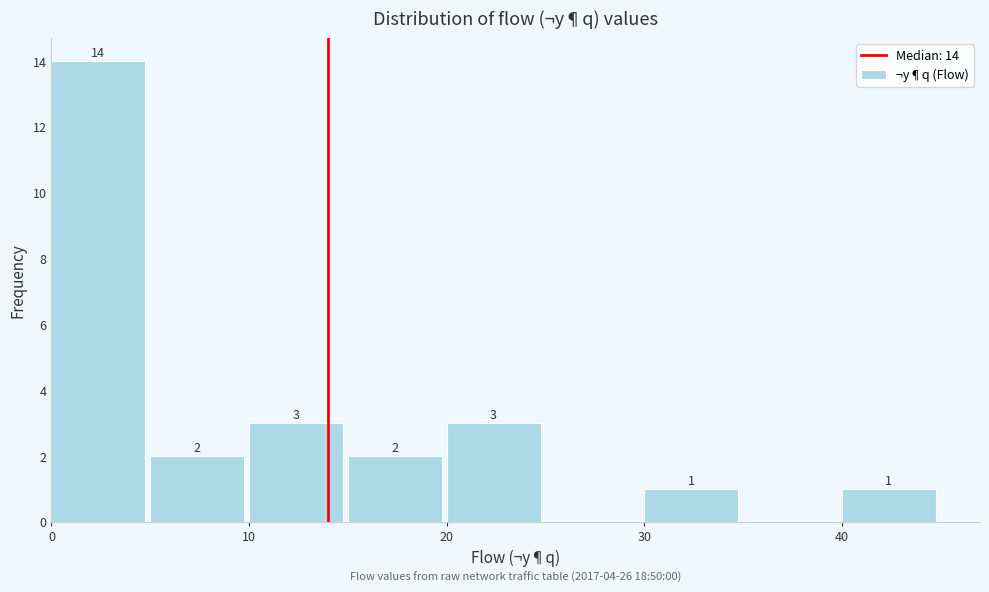

Over which range of the x-axis is the bar tallest?

0 to 5